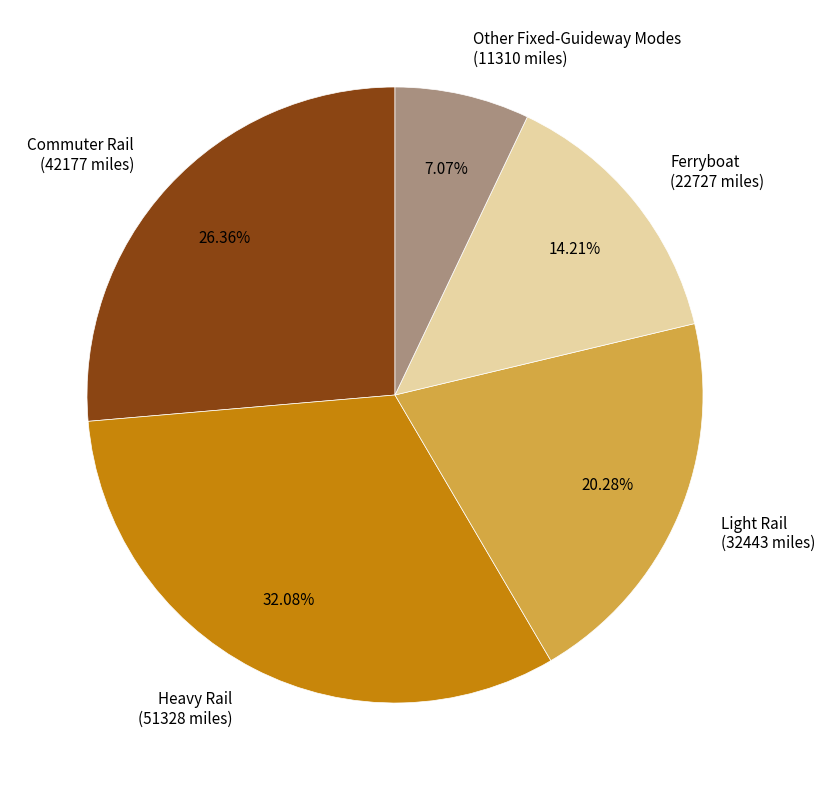

To the nearest percent, what percentage of the pie is Commuter Rail?

26%